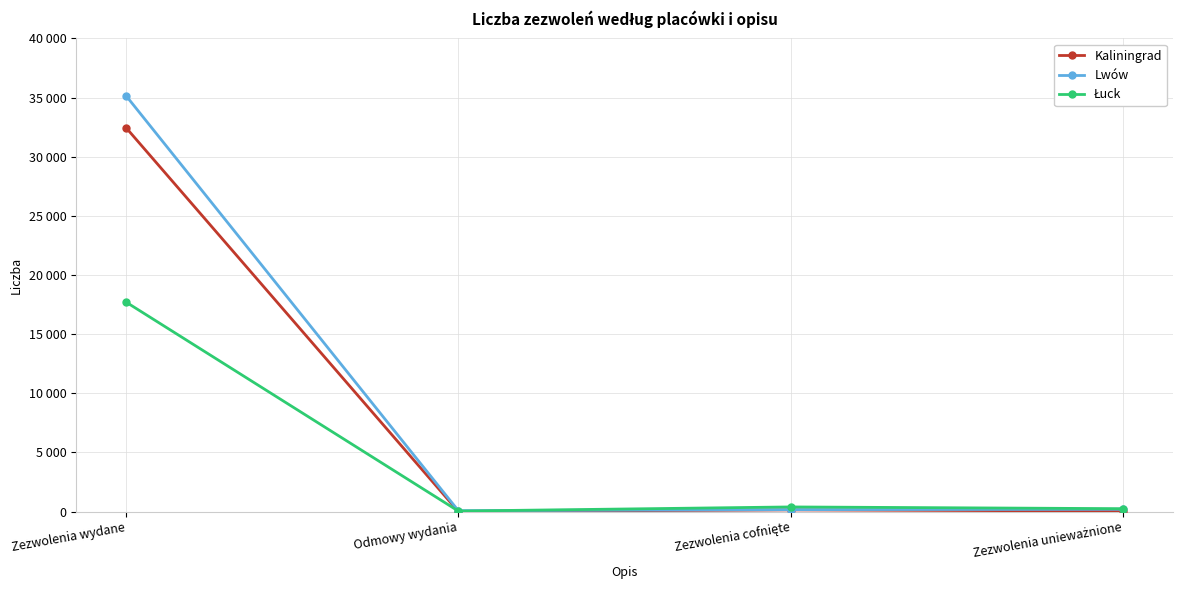

Is this an area chart (filled region under the line)?

No